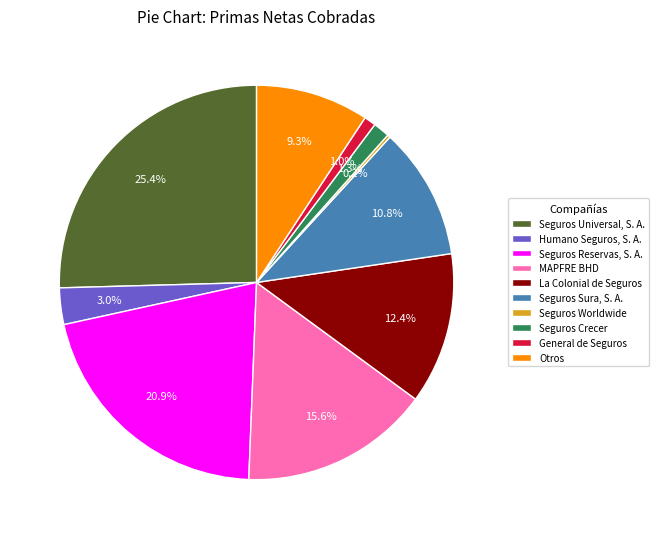

Combined, what portion of the pie is General de Seguros and Humano Seguros, S. A.?

4.0%